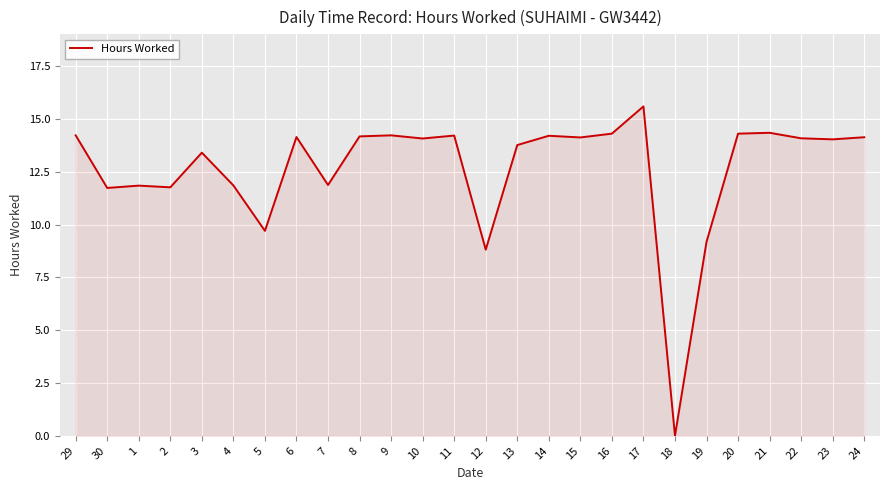

Approximately how many times larger is the value at 20 compared to 24?

1.0